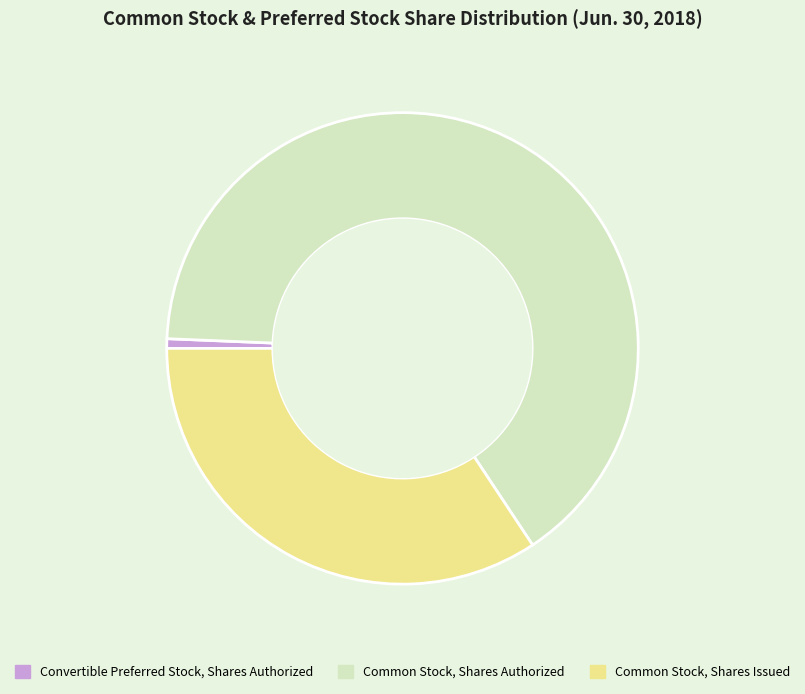

Rank the categories by value from highest to lowest.

Common Stock, Shares Authorized, Common Stock, Shares Issued, Convertible Preferred Stock, Shares Authorized